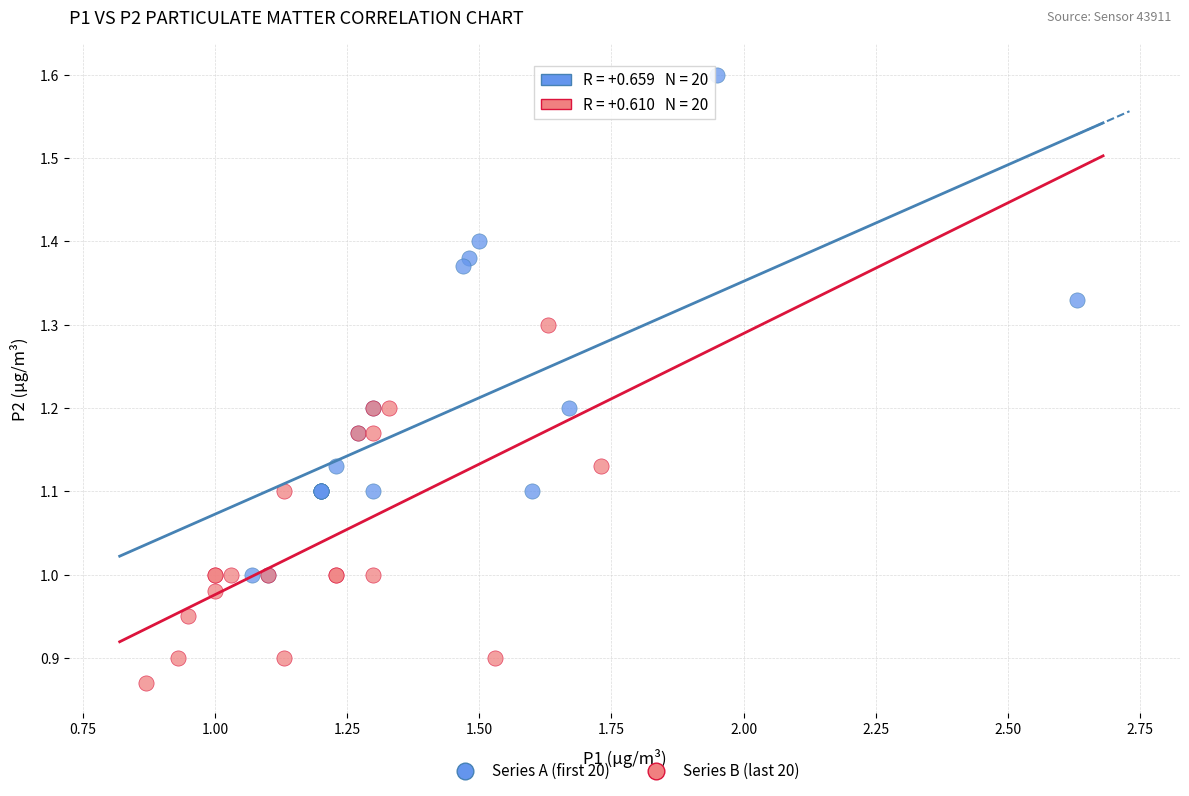

What are all the series names shown in the legend?

Series A (first 20), Series B (last 20)